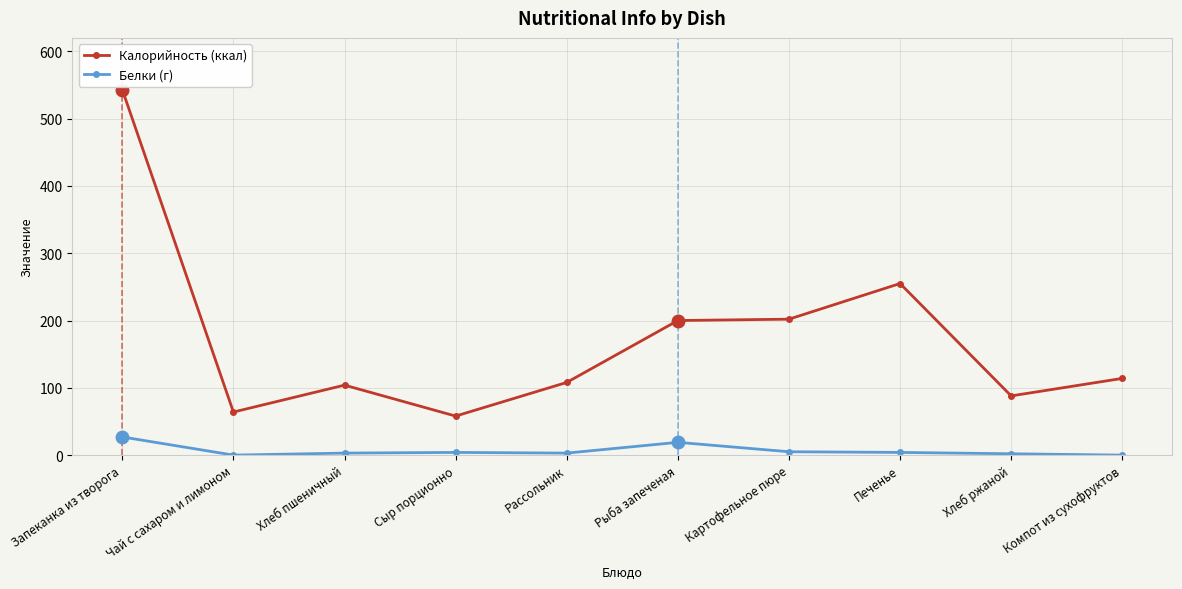

Which series has the largest range (max minus min)?

Калорийность (ккал)